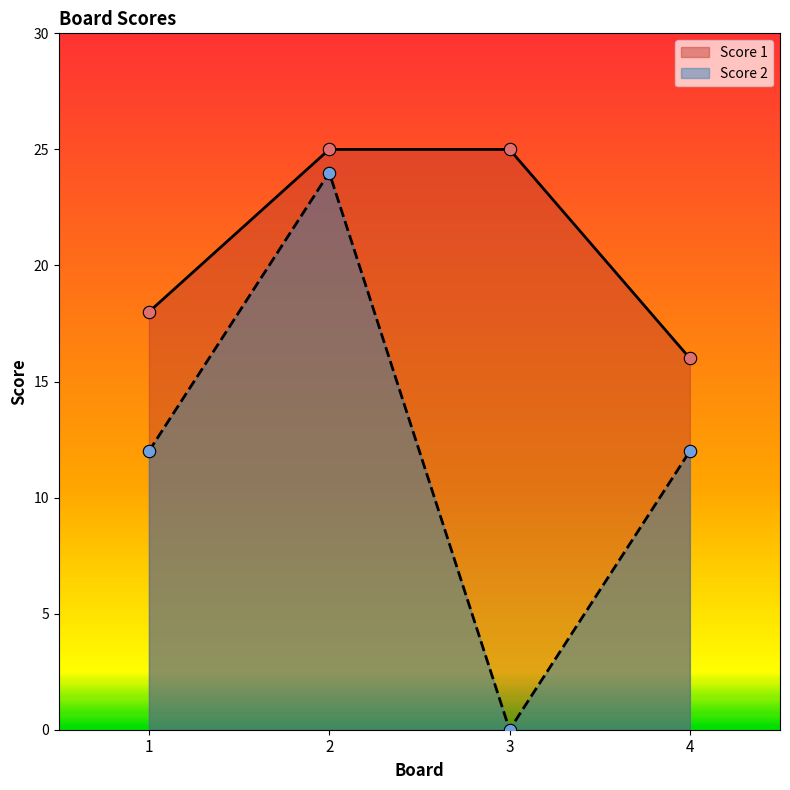

Which series has the largest total across all categories?

Score 1